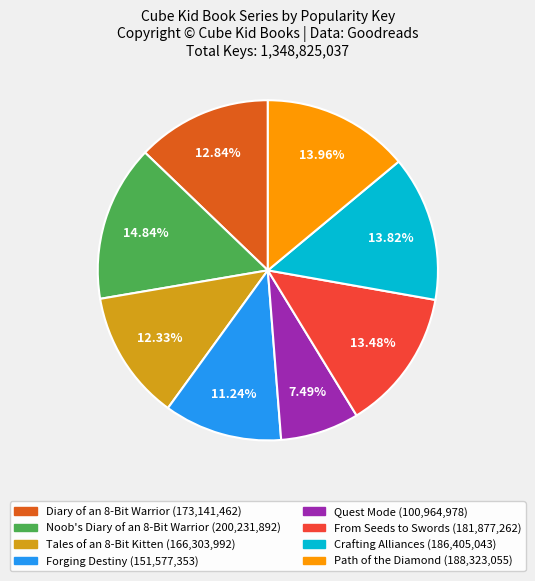

Approximately how many times larger is the value at Diary of an 8-Bit Warrior compared to Forging Destiny?

1.1